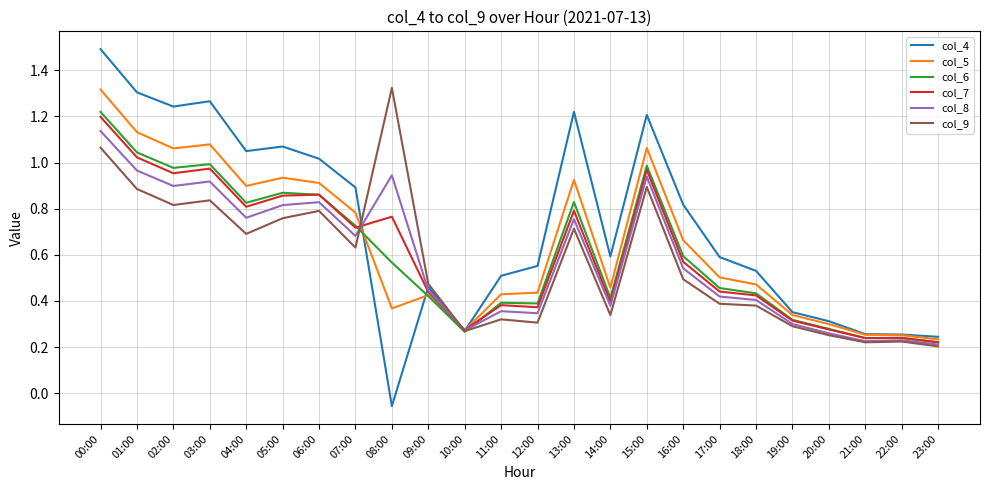

What is the maximum value shown in the chart?

1.5